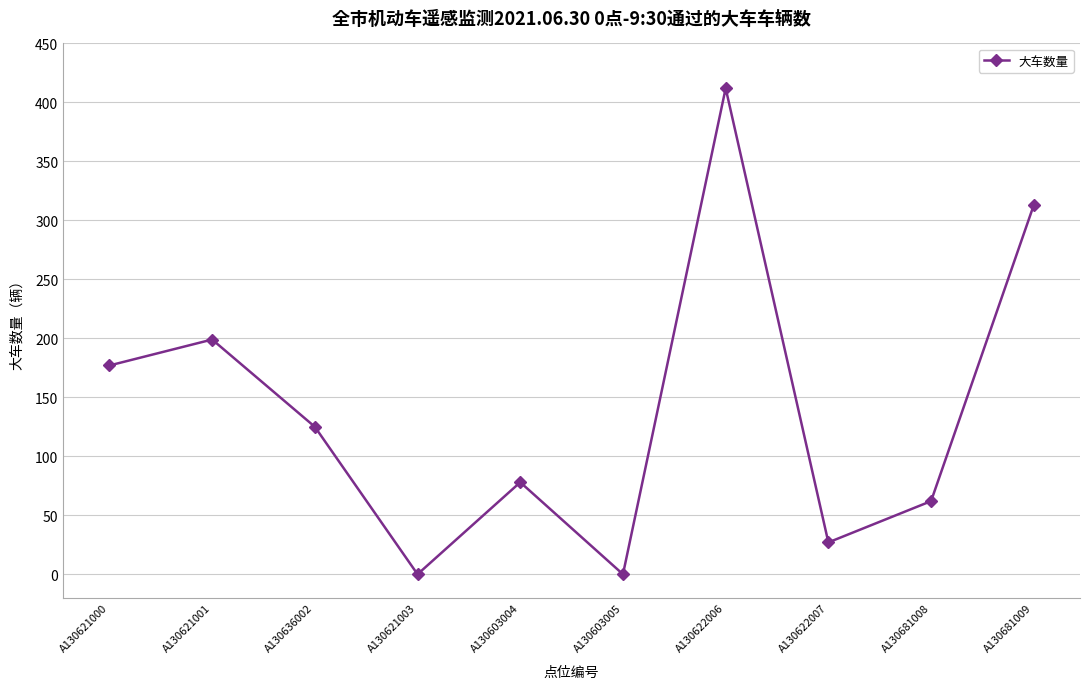

What is the label of the 10th point from the left?

A130681009